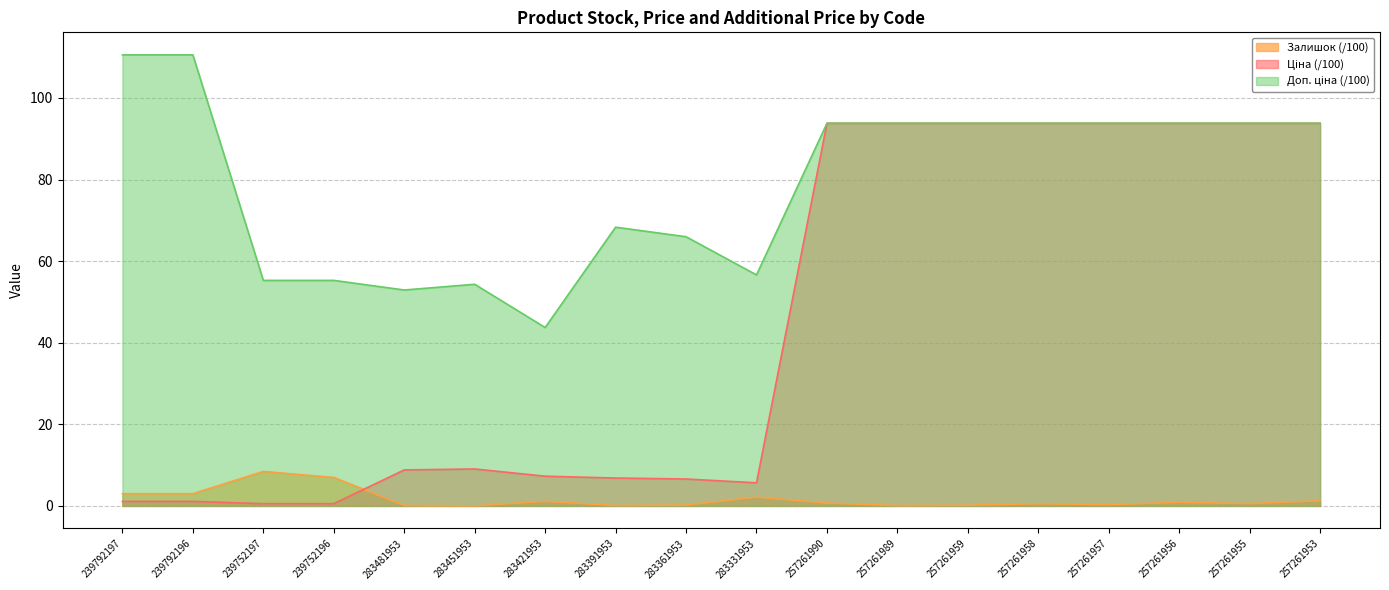

How many intersections are there between Ціна and Залишок?

1